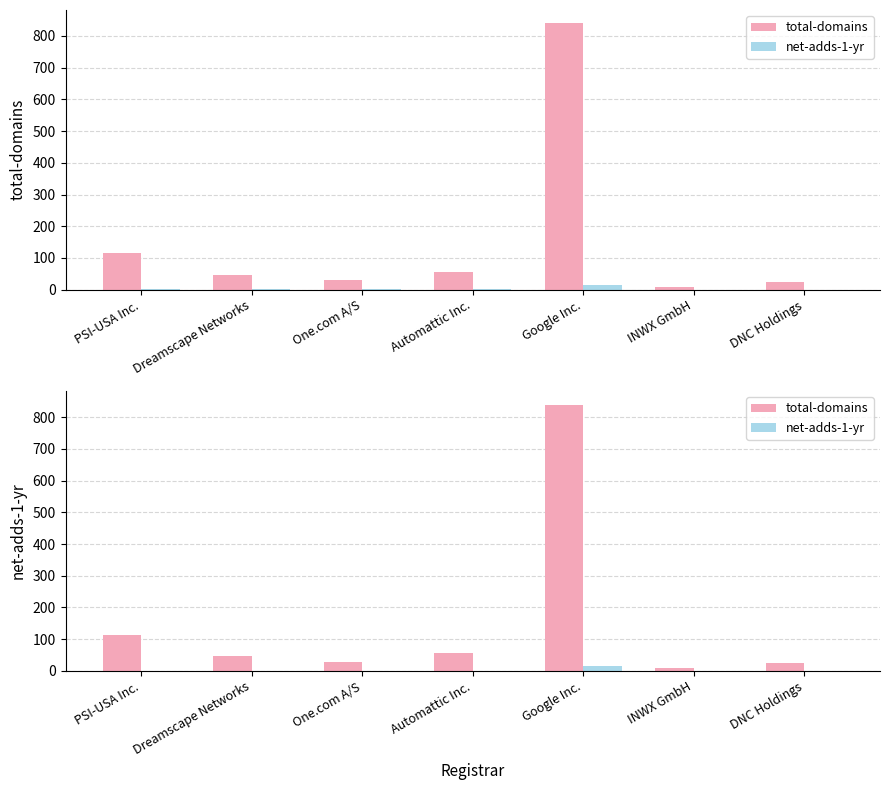

Which series has the widest spread of values?

total-domains